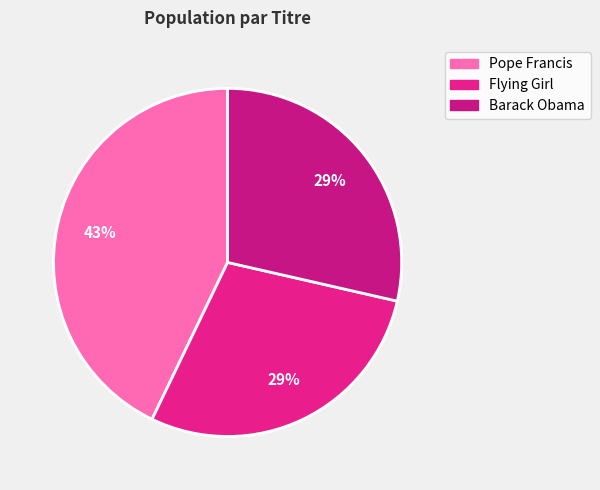

Does any single category account for the majority?

No